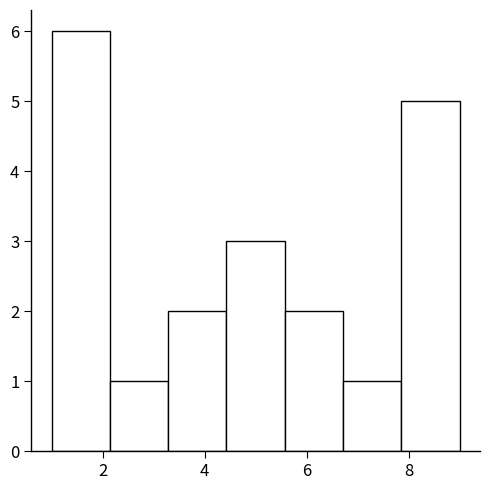

Reading left to right, list every bar in this chart as the range it spans on the x-axis followed by its height. Neither the bar edges nor the heights are printed on the chart, so give them approximately, as read against the axes.

1.0 to 2.2: 6
2.2 to 3.2: 1
3.2 to 4.4: 2
4.4 to 5.6: 3
5.6 to 6.8: 2
6.8 to 7.8: 1
7.8 to 9.0: 5